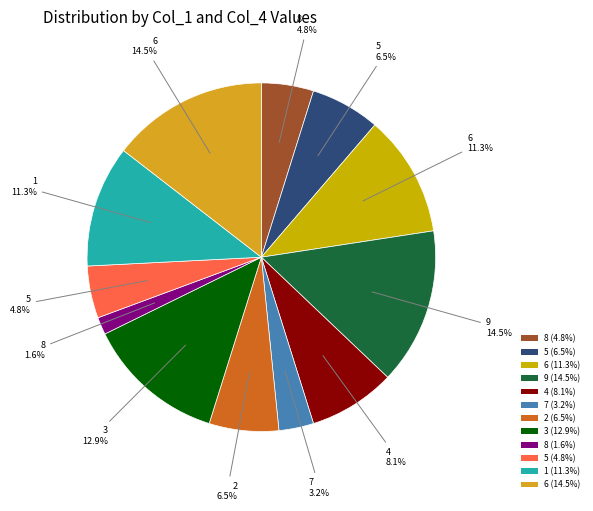

How many segments does this pie chart have?

12